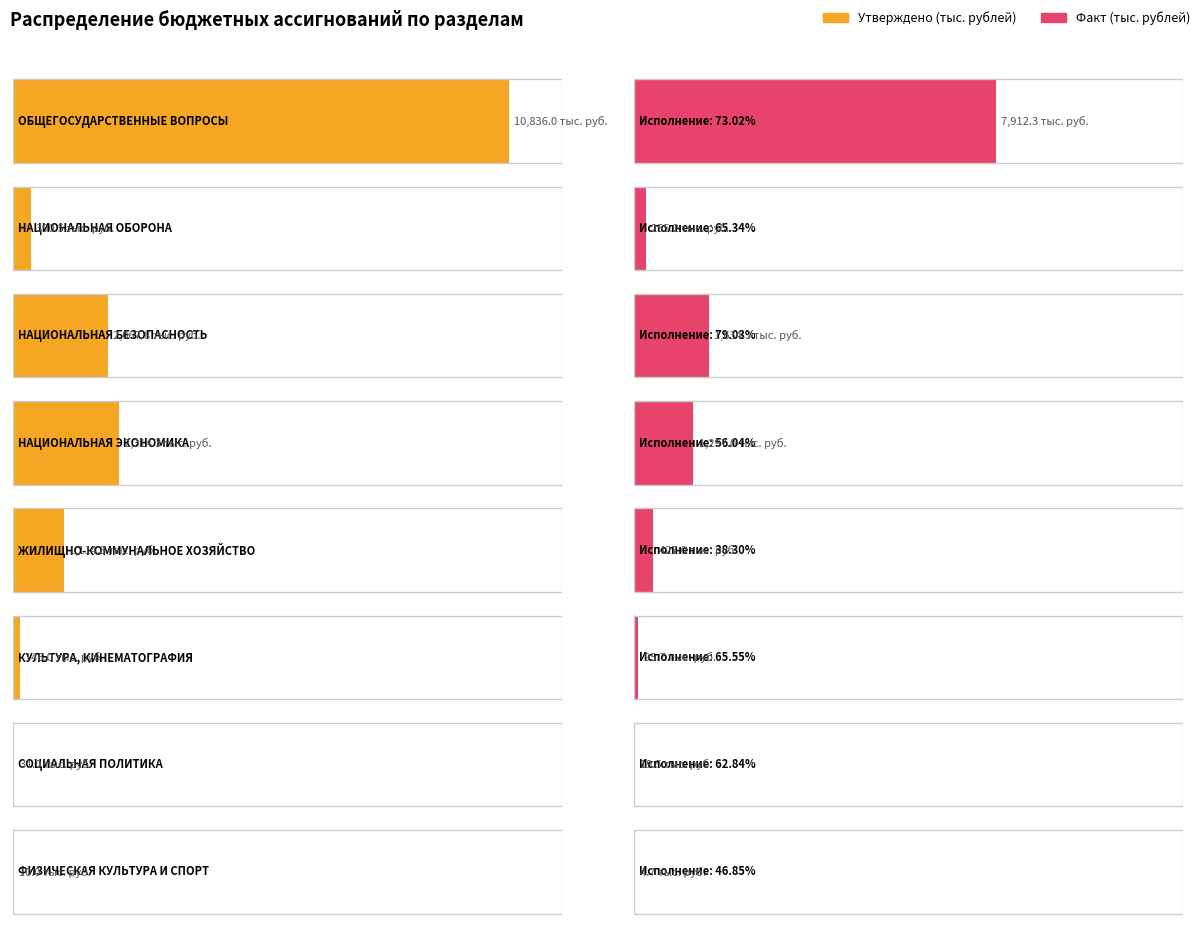

What is the approximate value of Утверждено (тыс. рублей) at ФИЗИЧЕСКАЯ КУЛЬТУРА
И СПОРТ?

10.0